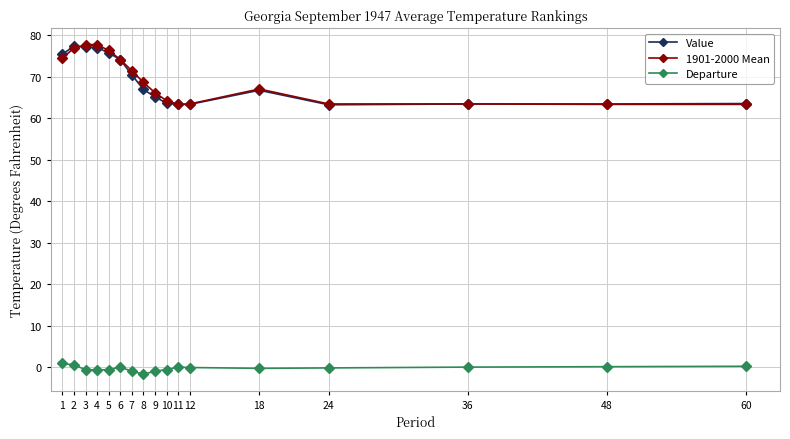

What is the approximate value of Value at 18?

66.7